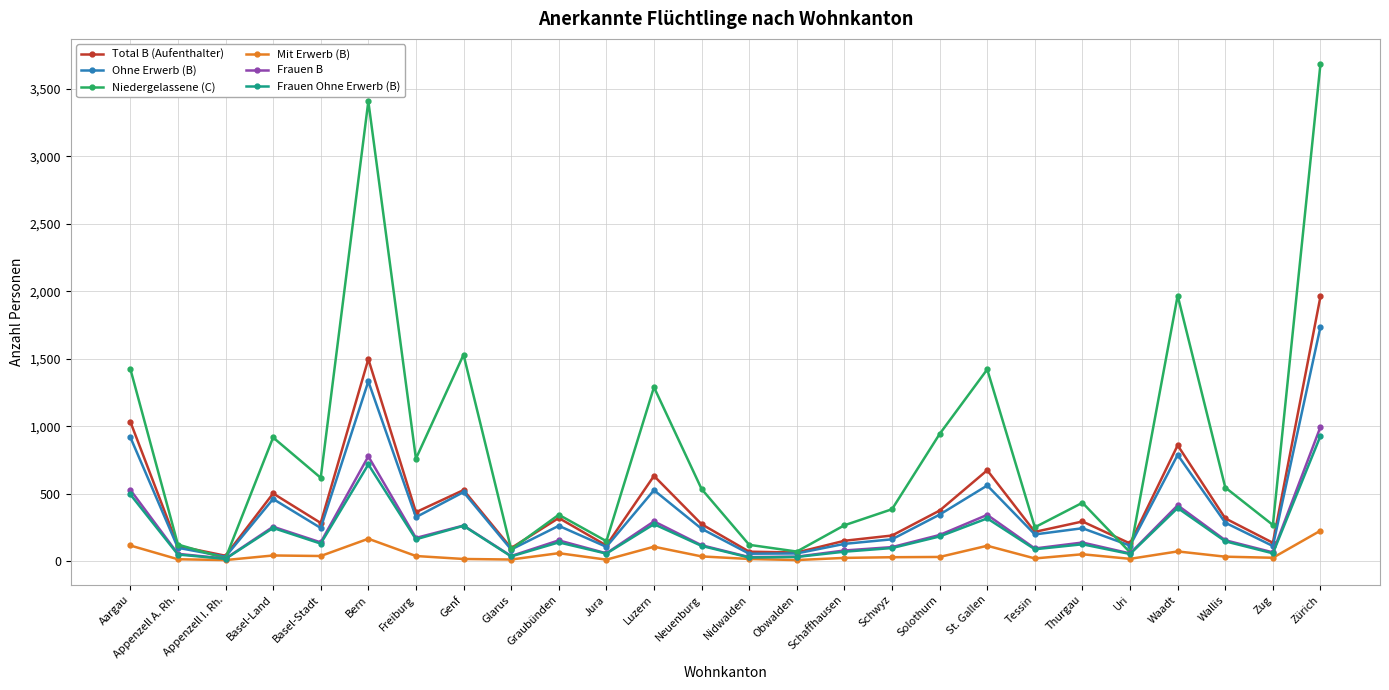

What is the difference between the second highest and second lowest values in the Niedergelassene (C) series?

3345